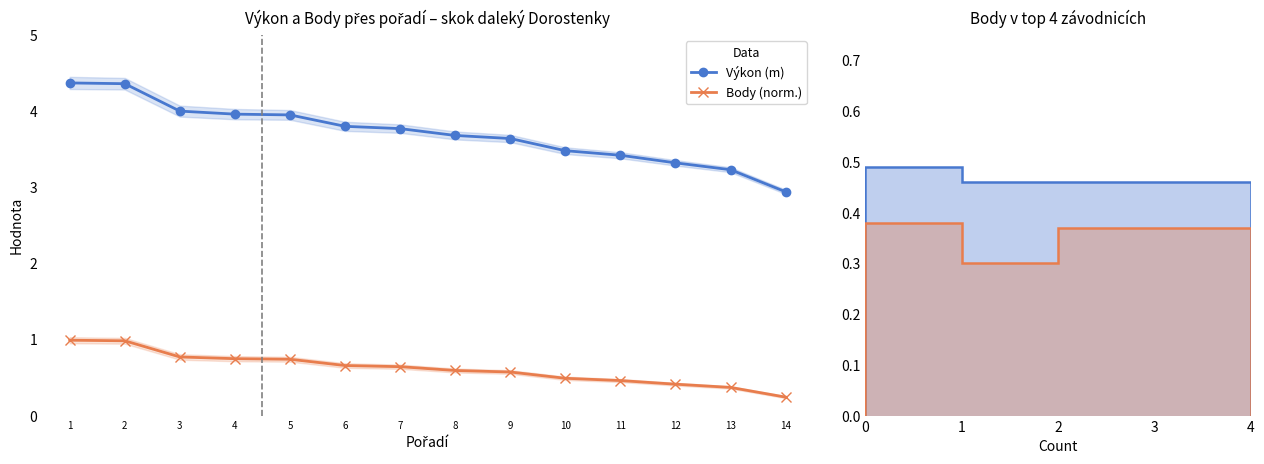

What is the spread (max minus min) of values at 8?

3.1